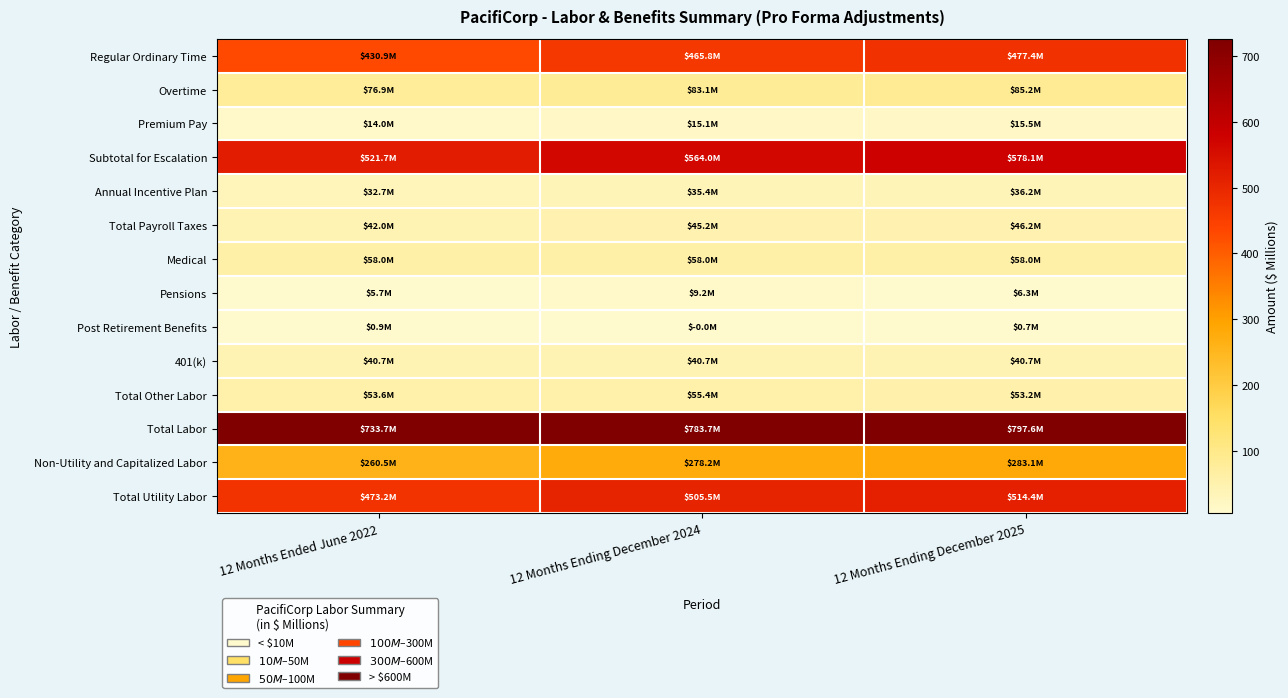

Which has a higher value, 12 Months Ended June 2022 or 12 Months Ending December 2024?

12 Months Ending December 2024